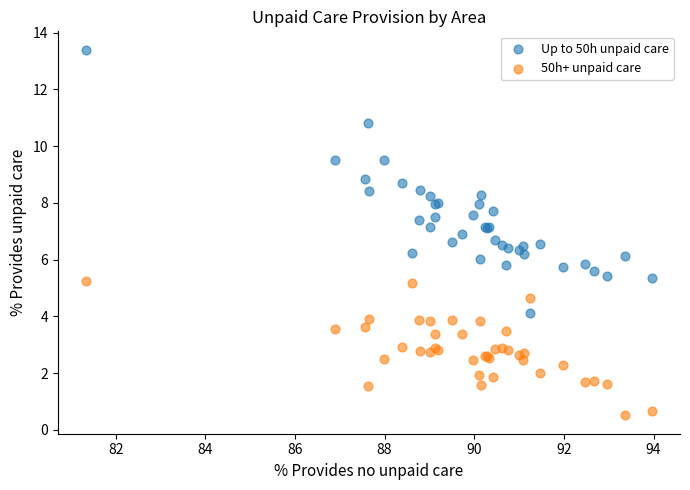

Which series contains the highest Y value?

Up to 50h unpaid care